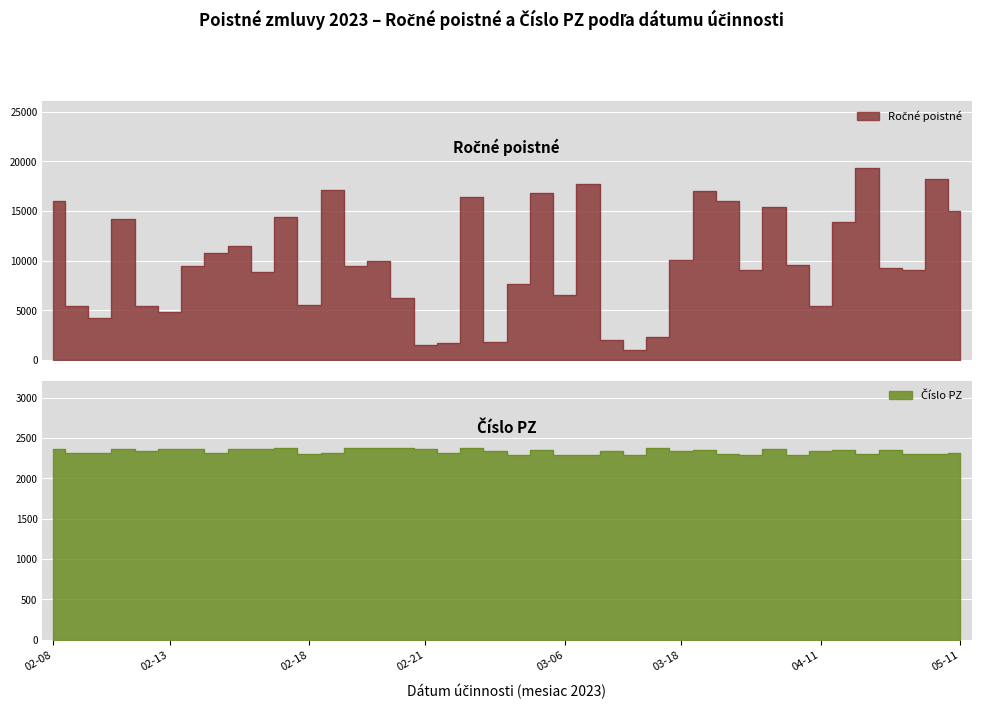

What is the label of the 22nd point from the left?

2023-03-03